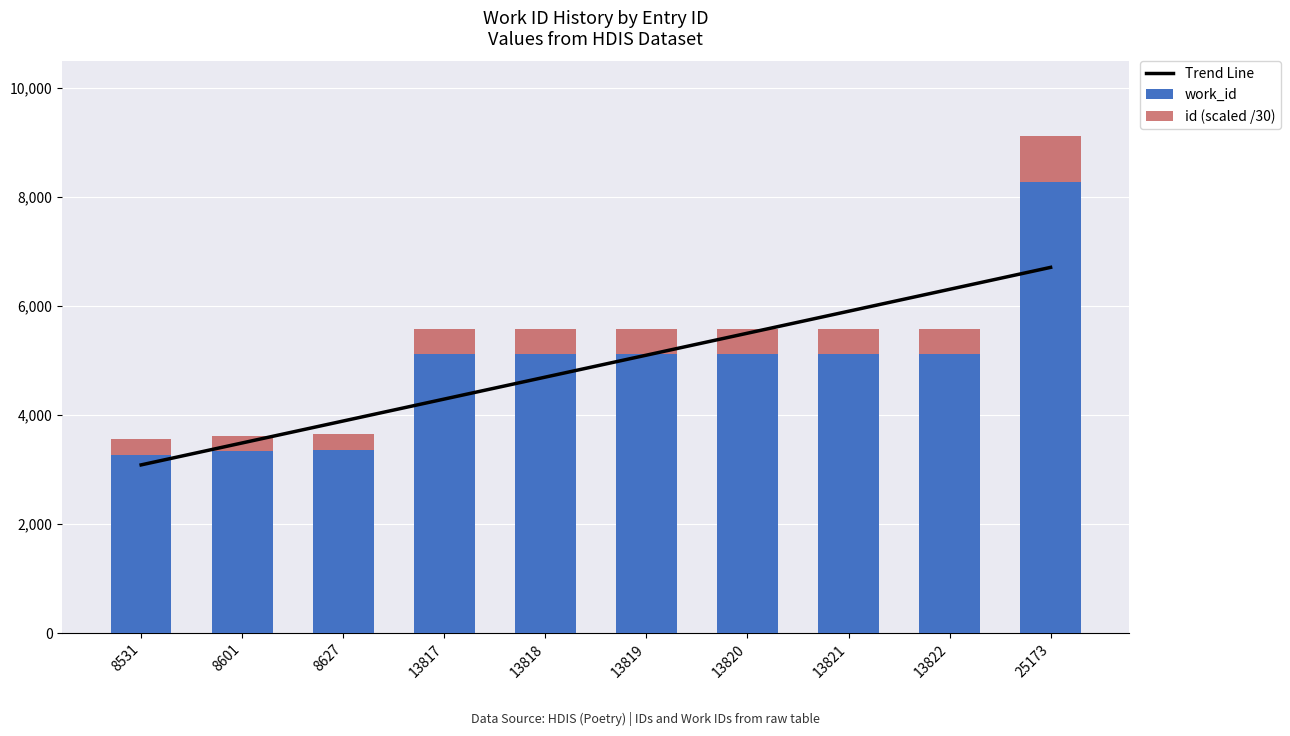

At how many categories does at least one series exceed 2545?

10